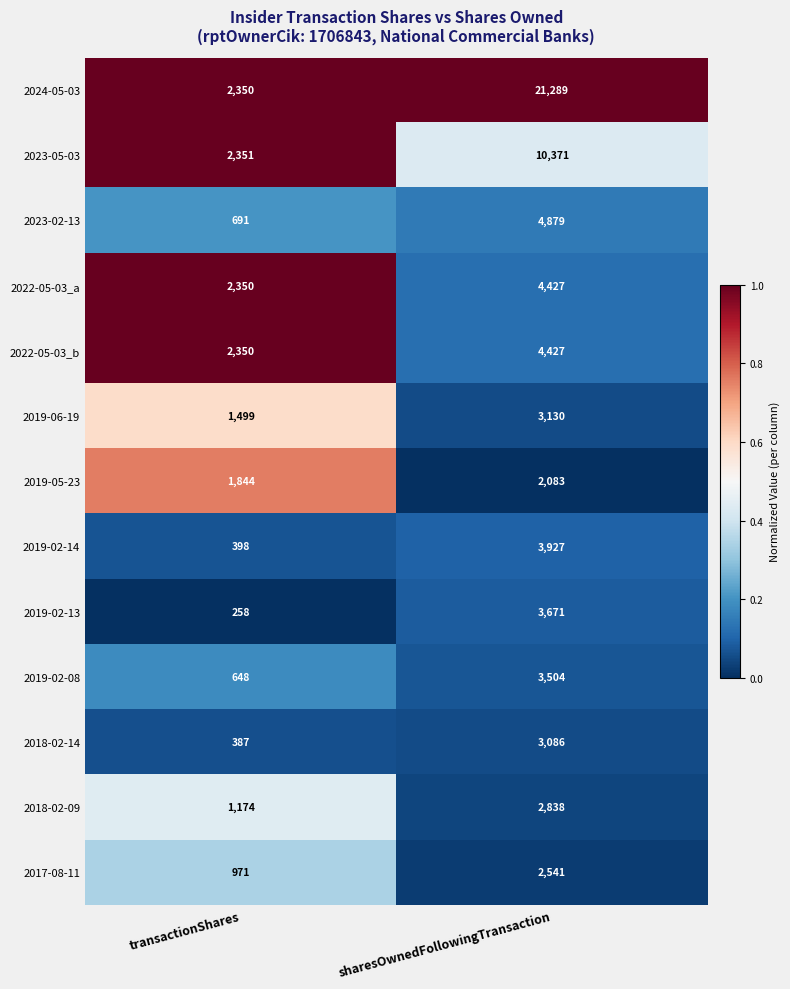

What is the sum of all 2017-08-11 values?

3512